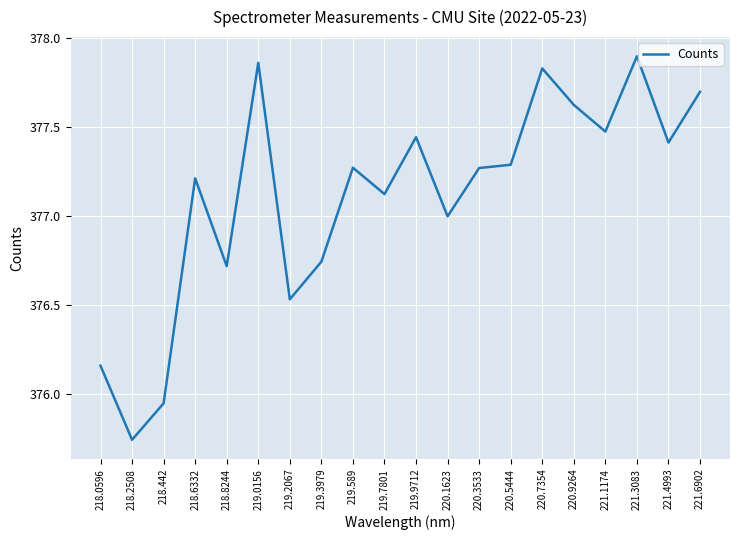

What is the difference between the maximum and minimum values?

2.2